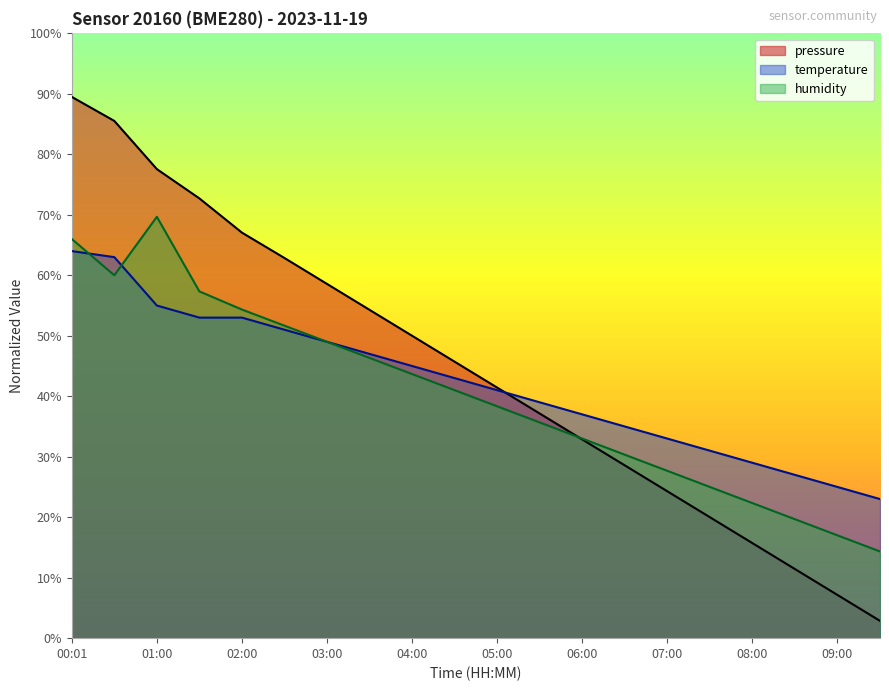

What is the sum of the temperature values at 08:30 and 05:00?

68.0